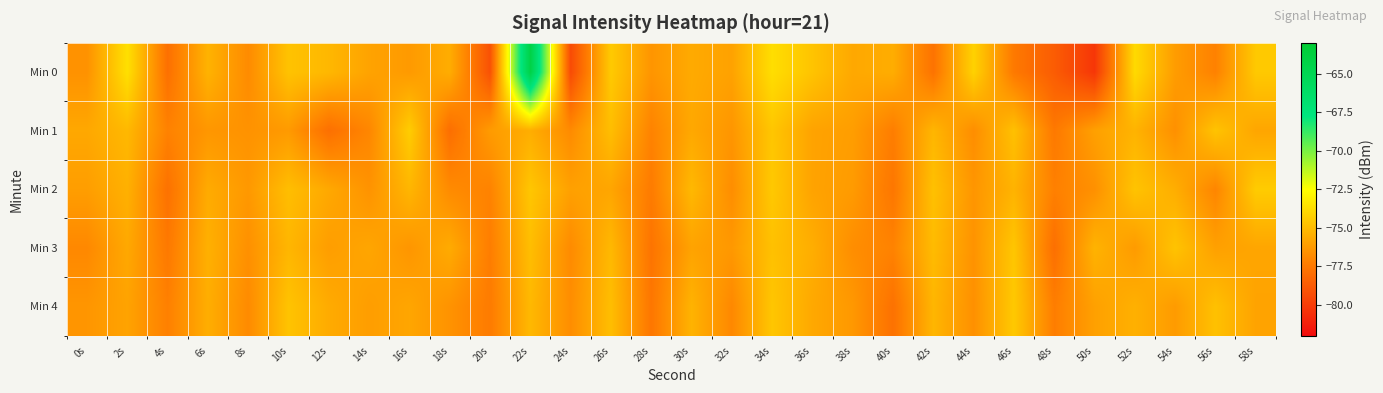

How many data points does each series have?

30